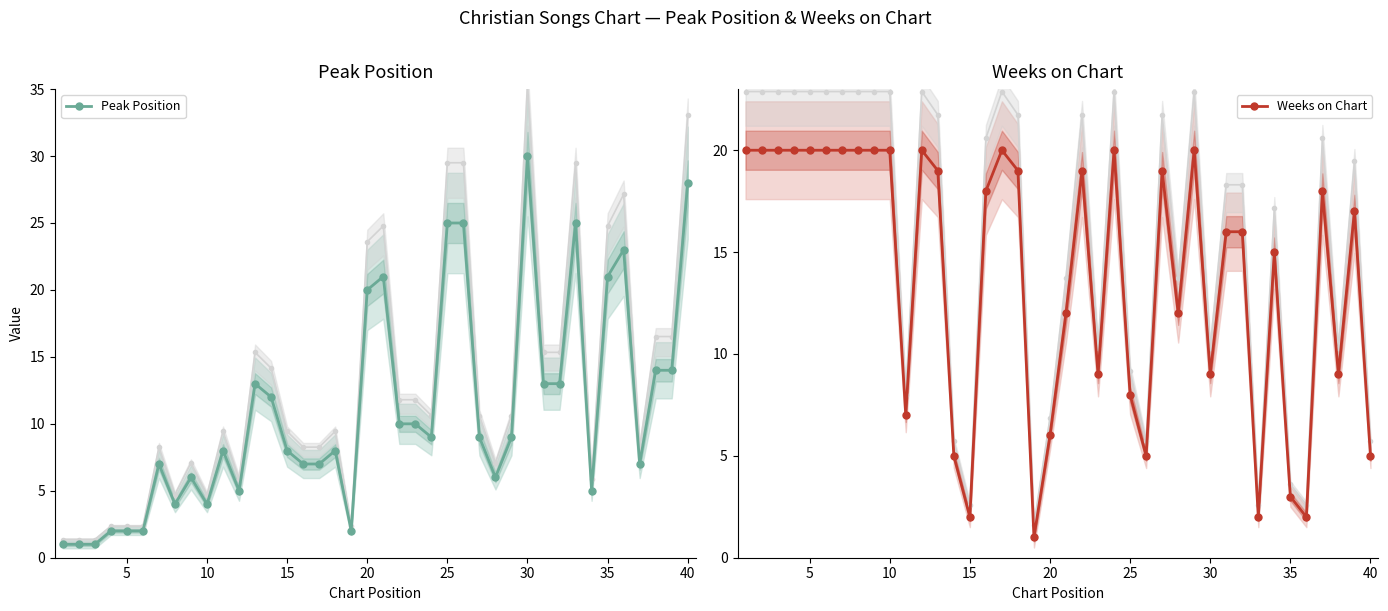

At which label does Peak Position reach its peak?

30